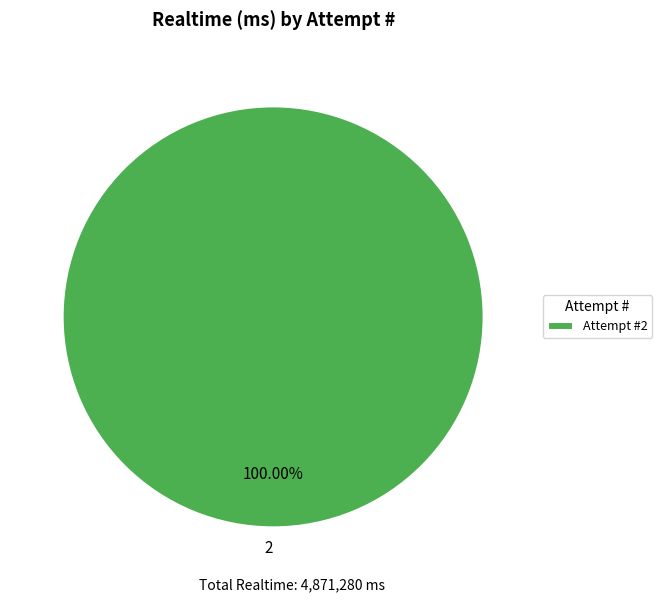

Does 2 represent more than half of the total?

Yes